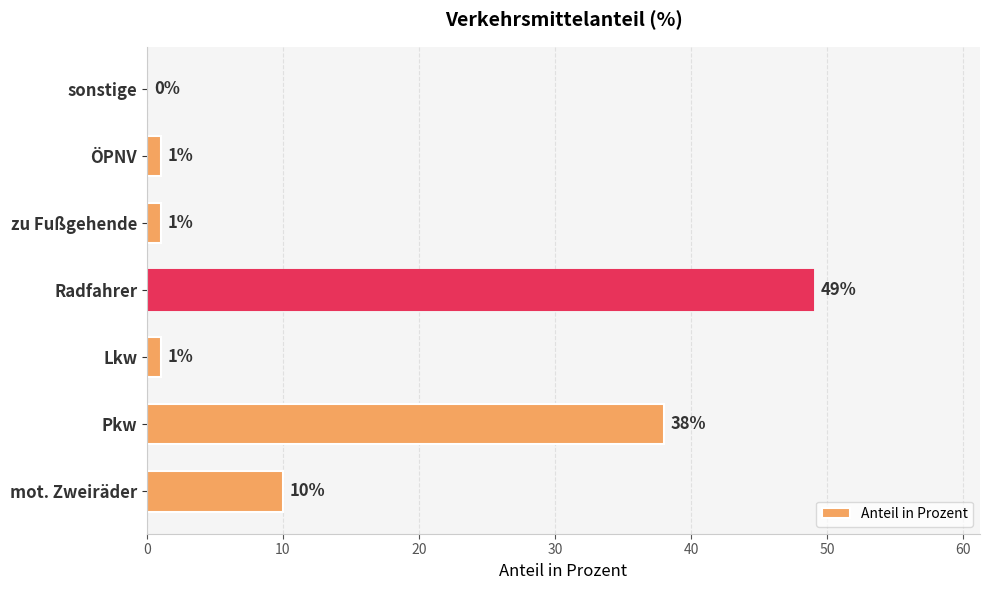

The chart shows a value of 1 at ÖPNV. True or false?

True